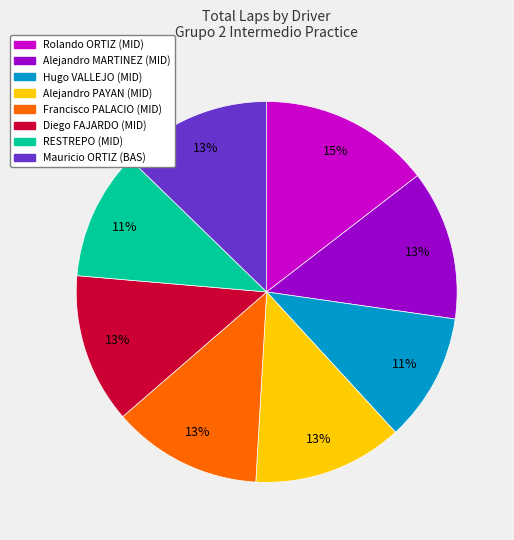

How many slices are in this pie chart?

8